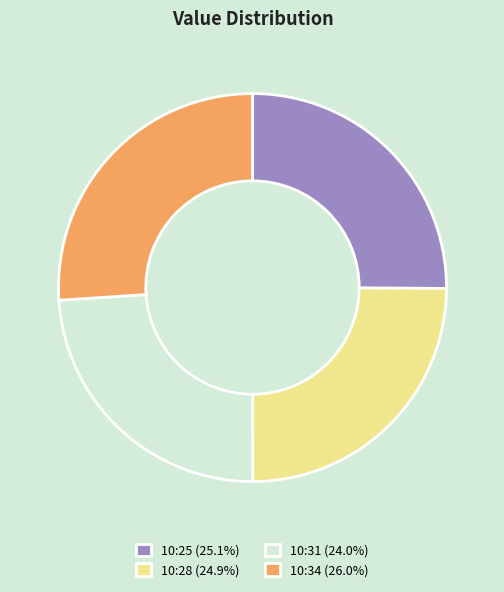

Does any single category account for the majority?

No